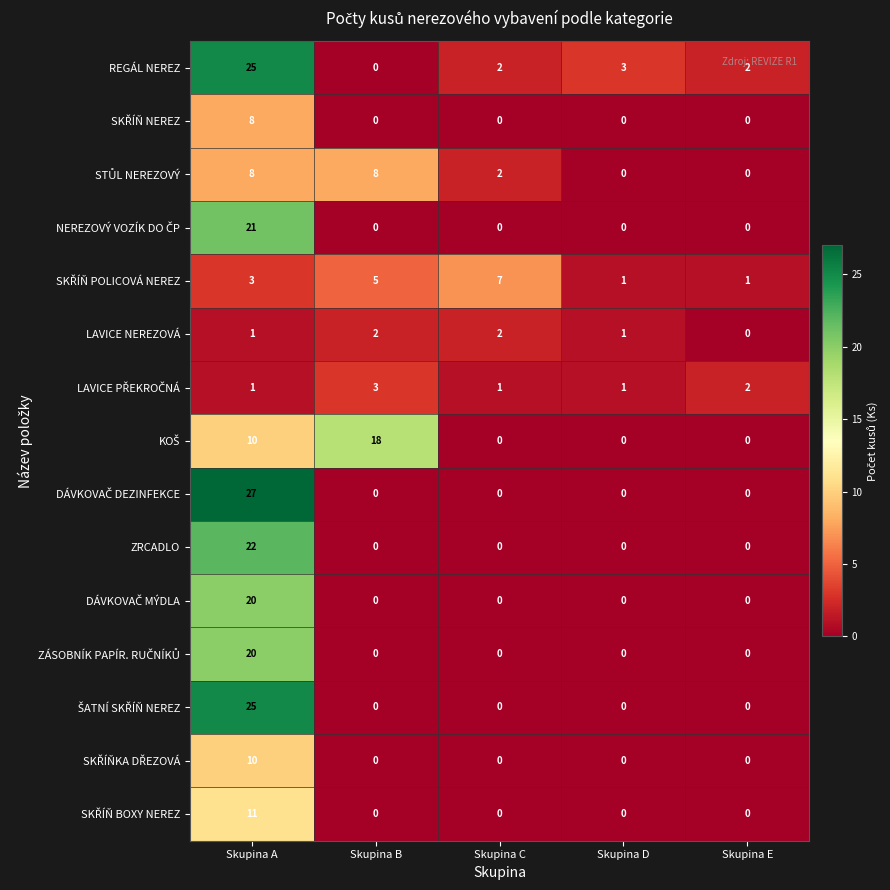

At which category is the sum across all series the highest?

Skupina A